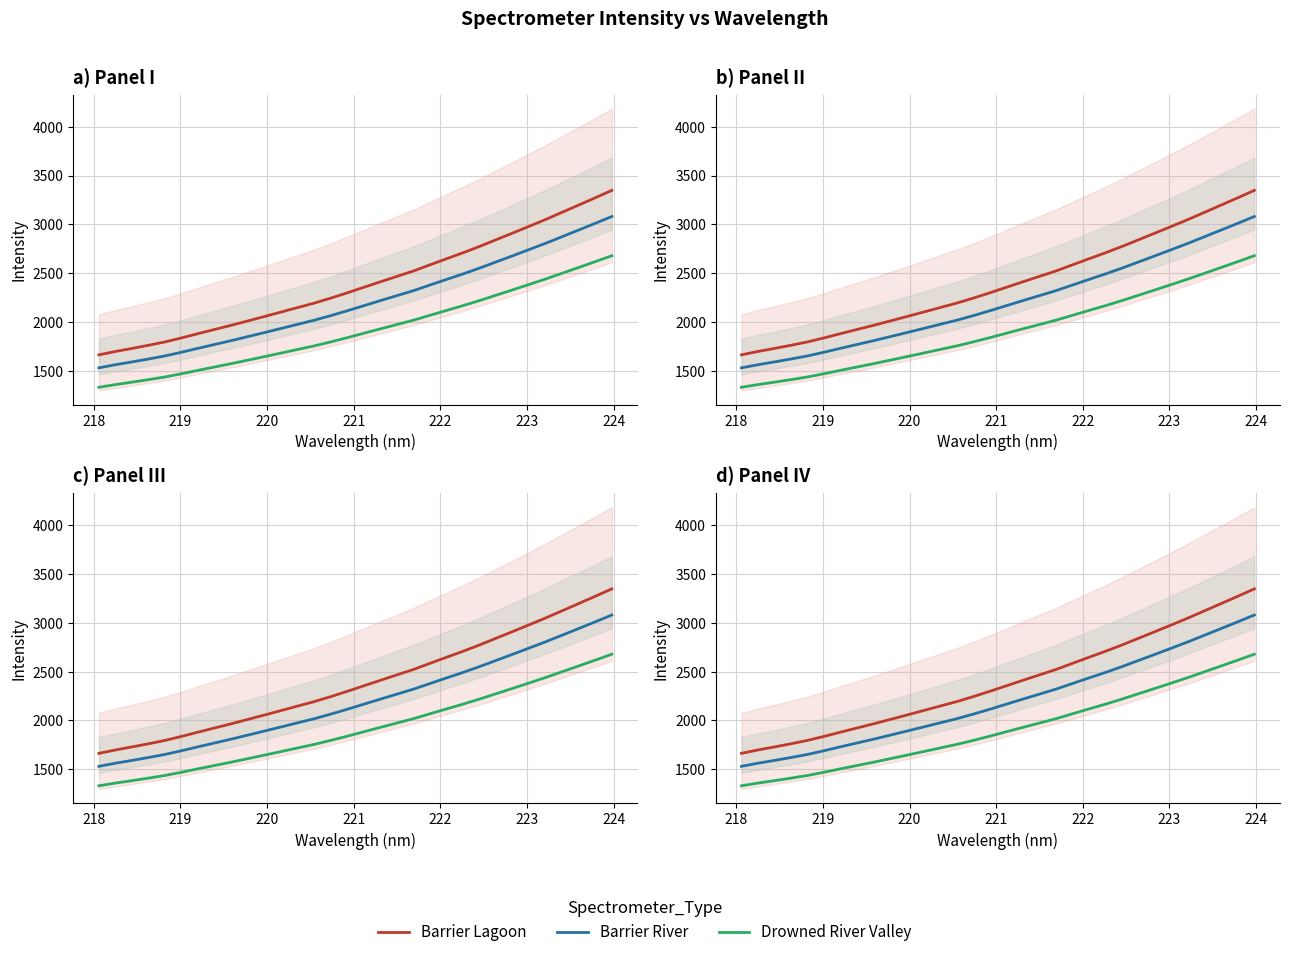

True or false: Barrier Lagoon has more than 0 points higher than both neighbors.

False